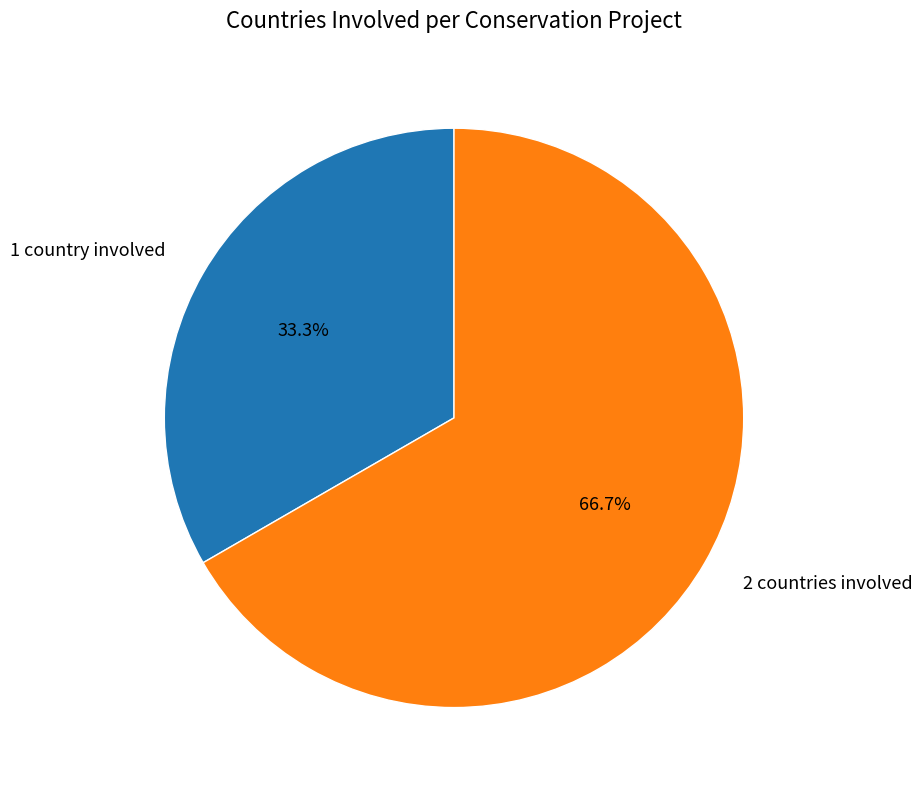

What percentage do 2 countries involved and 1 country involved together represent?

100.0%